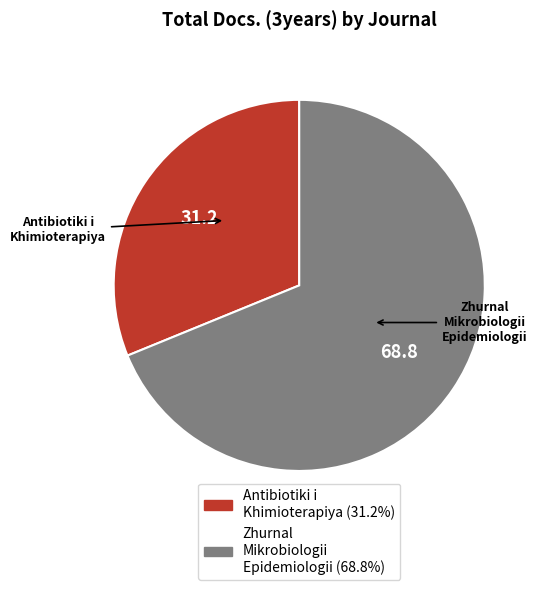

Combined, do Antibiotiki i Khimioterapiya and Zhurnal Mikrobiologii Epidemiologii account for over 50%?

Yes